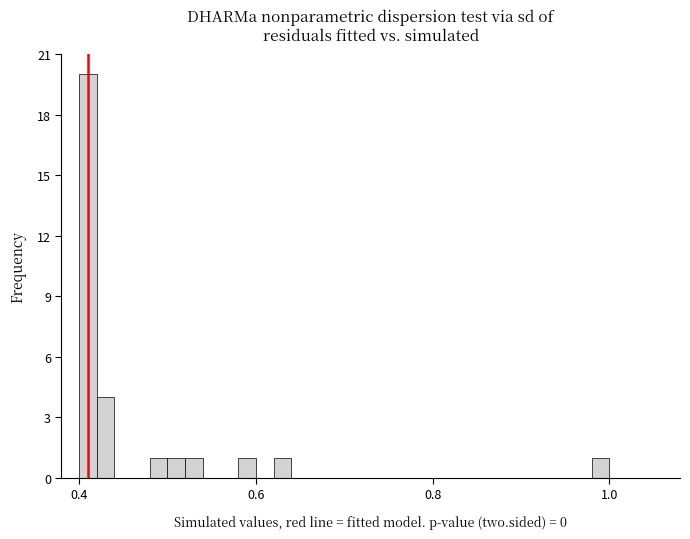

Around what value on the x-axis is the tallest bar? Give the approximate position of its centre, as read against the axis.

0.42